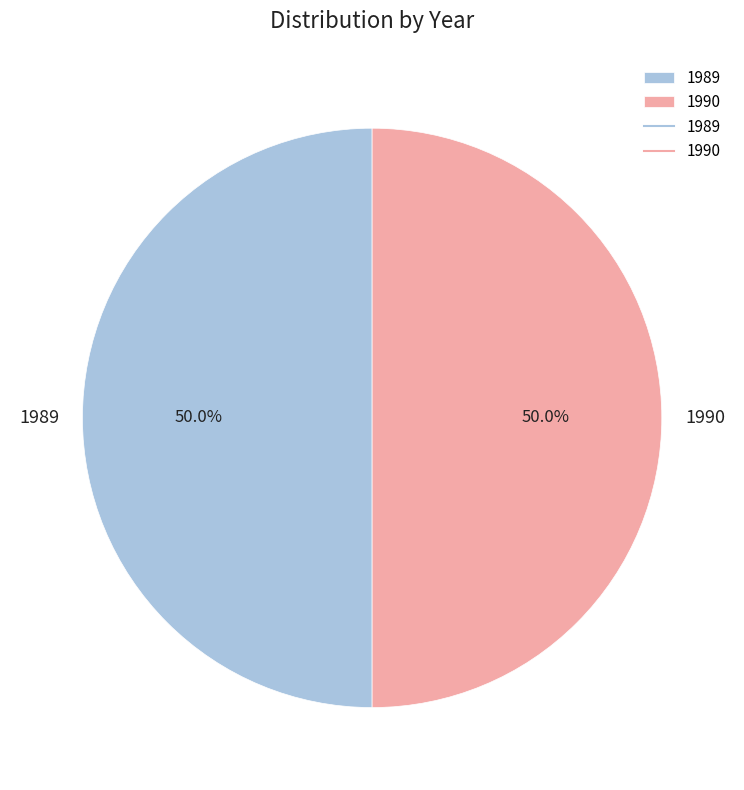

What percentage is NOT represented by 1989?

50.0%